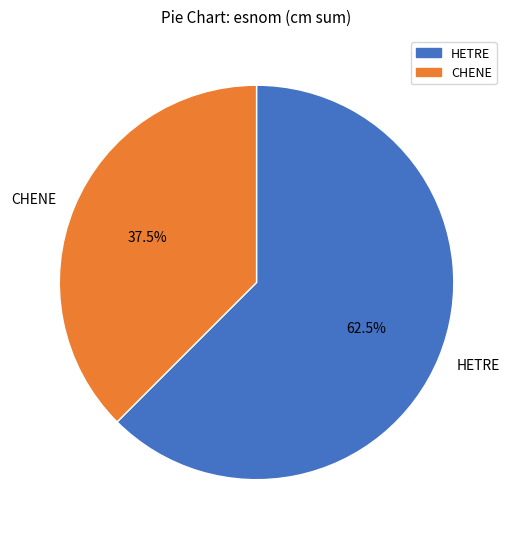

Which has a higher value, CHENE or HETRE?

HETRE